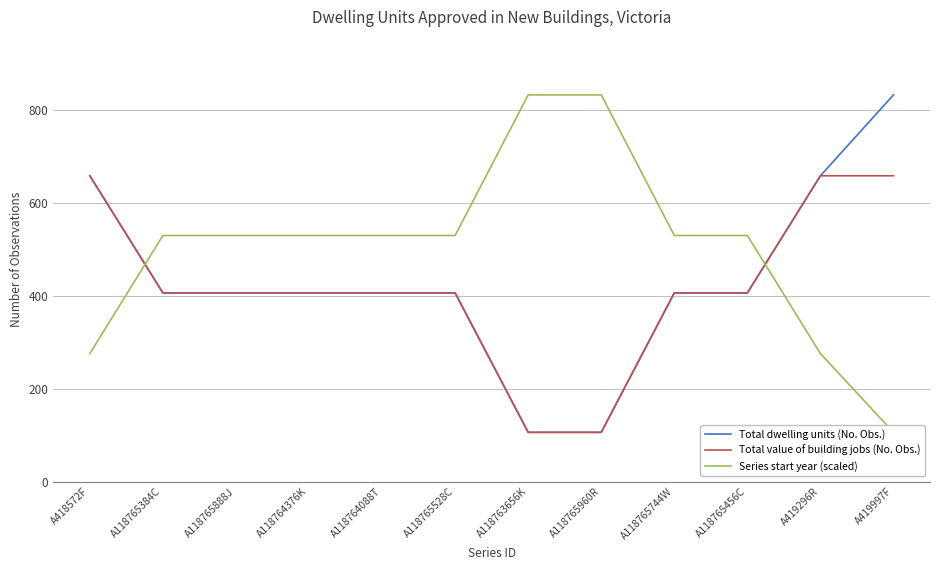

True or false: Total dwelling units (No. Obs.) has a value of 406.0 at A118765888J.

True